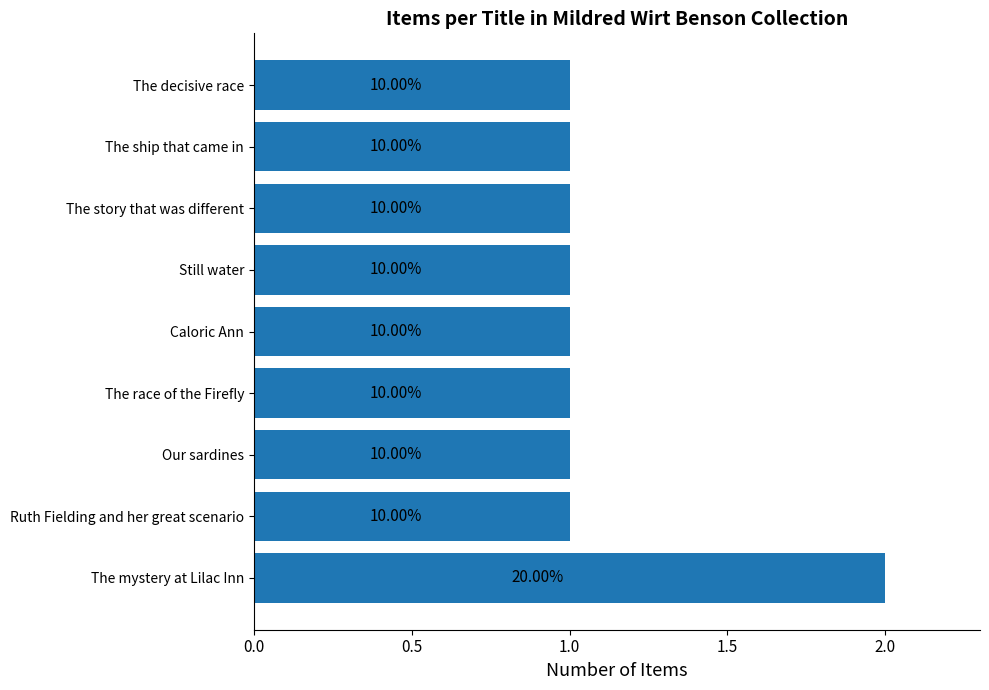

What is the sum of all values?

10